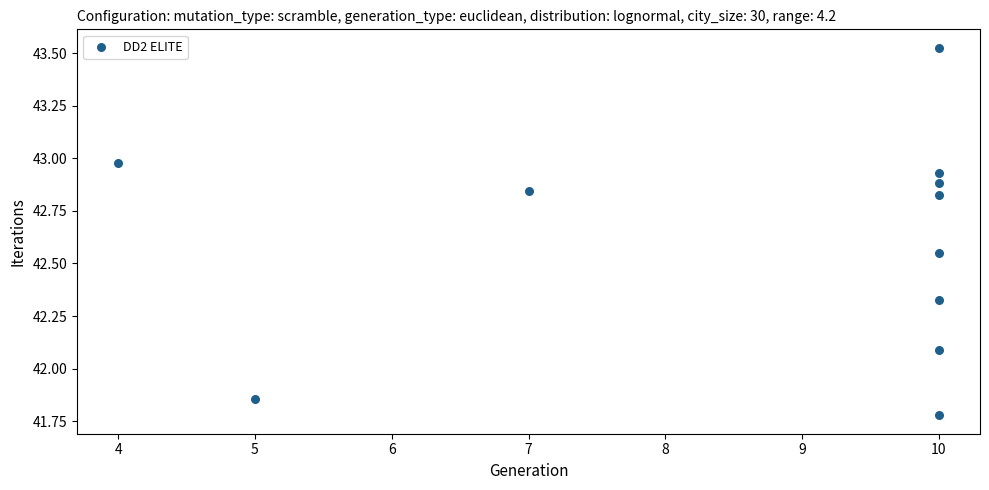

What Y value in the scatter plot is closest to 42?

42.1